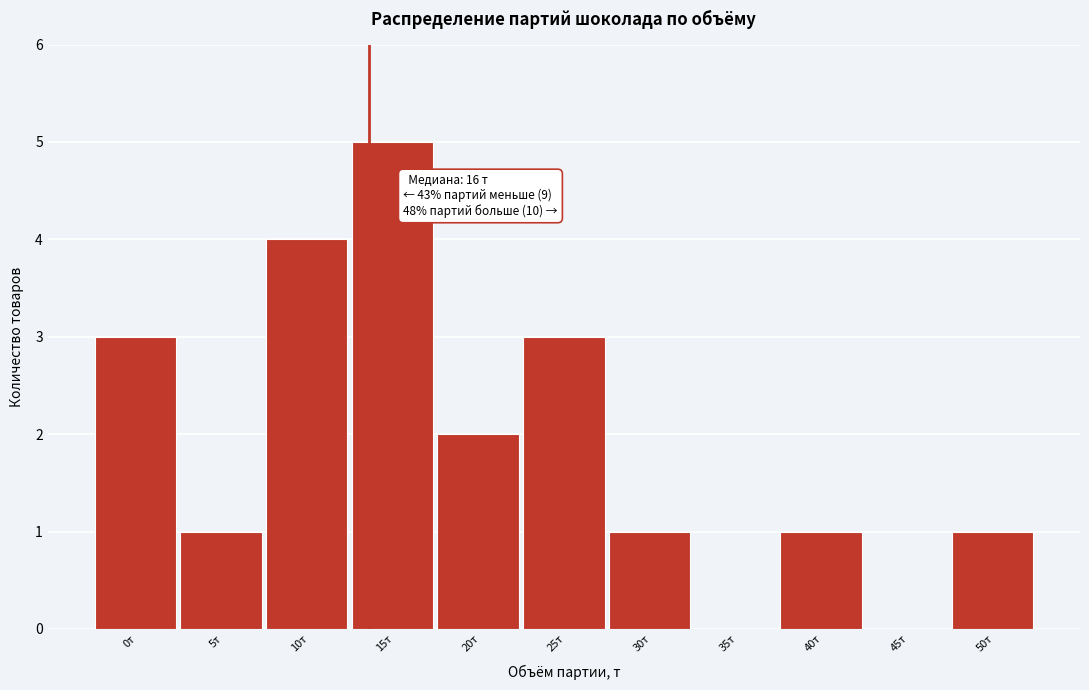

Reading left to right, transcribe all the data shown in this chart.

0т=3	5т=1	10т=4	15т=5	20т=2	25т=3	30т=1	35т=0	40т=1	45т=0	50т=1